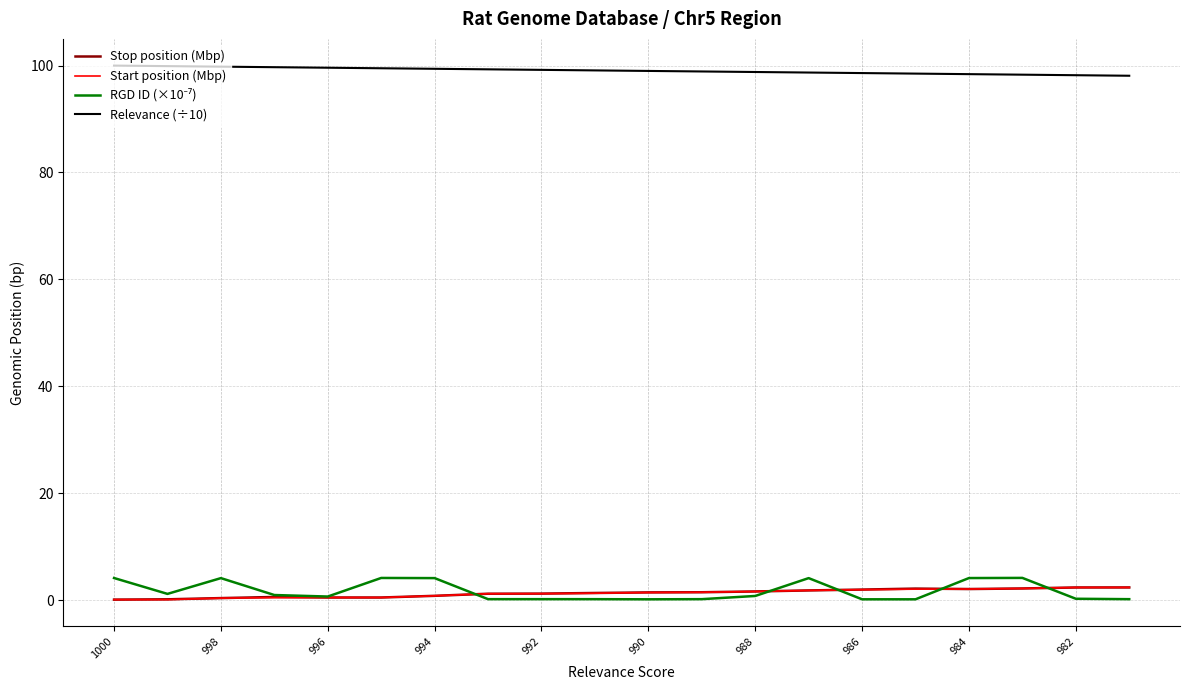

True or false: RGD ID (×10⁻⁷) has more than 2 points higher than both neighbors.

True